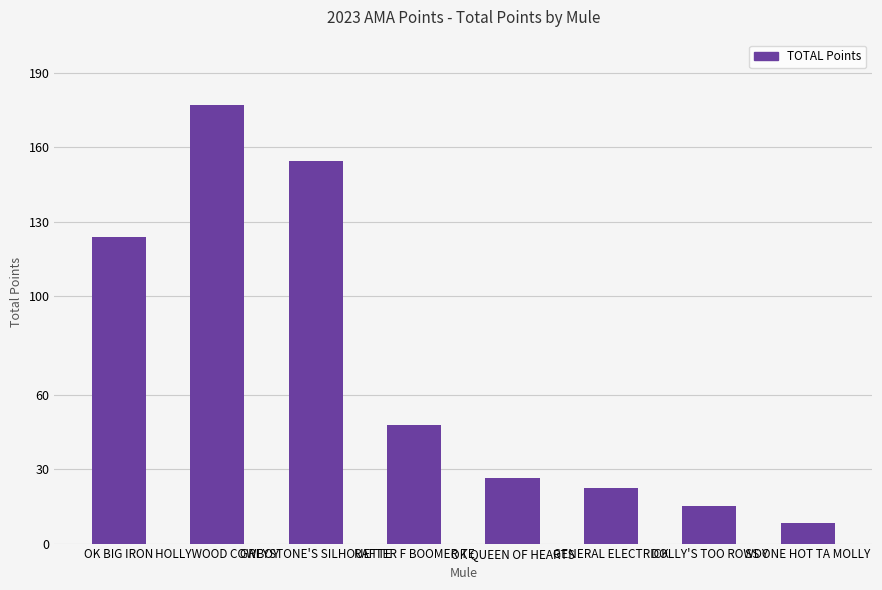

What is the sum of the values at GREYSTONE'S SILHOUETTE and DOLLY'S TOO ROWDY?

169.5